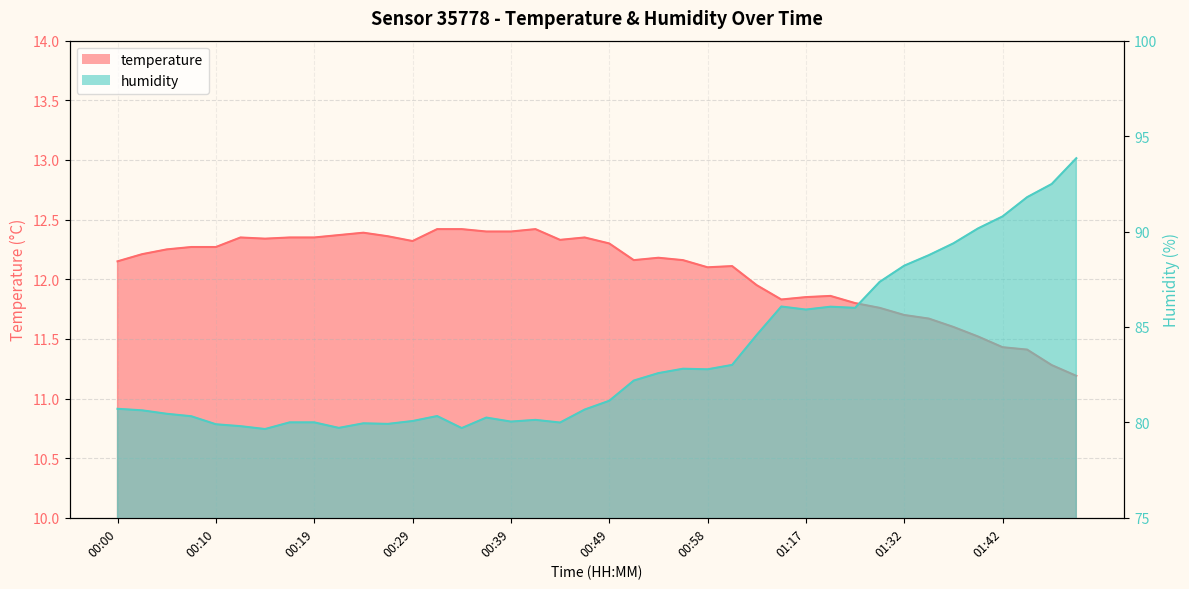

In temperature, how many points are higher than both neighbors (excluding endpoints)?

7